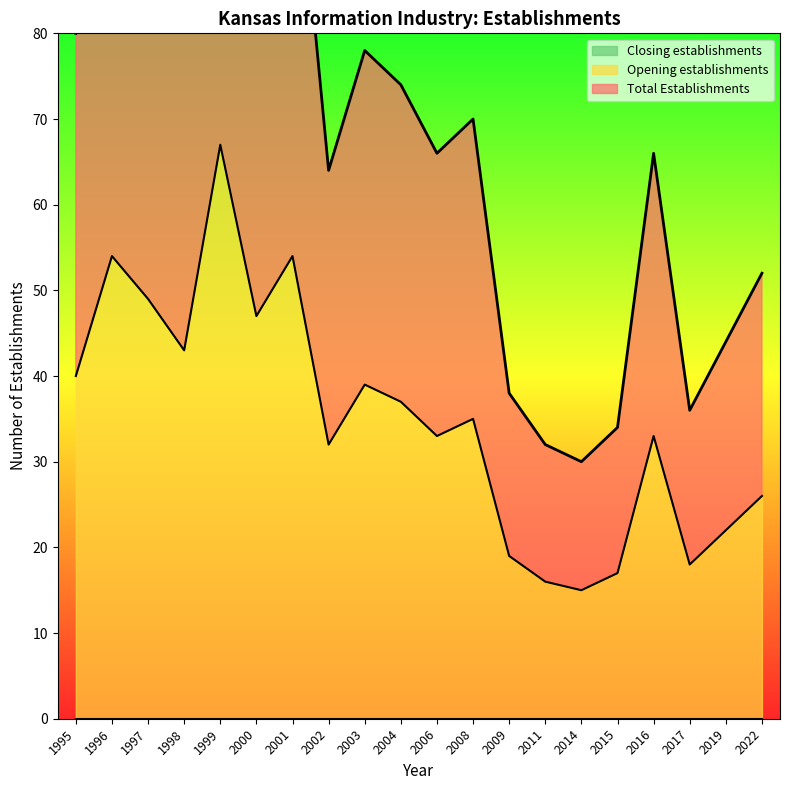

True or false: Opening establishments and Total Establishments cross at least once.

False